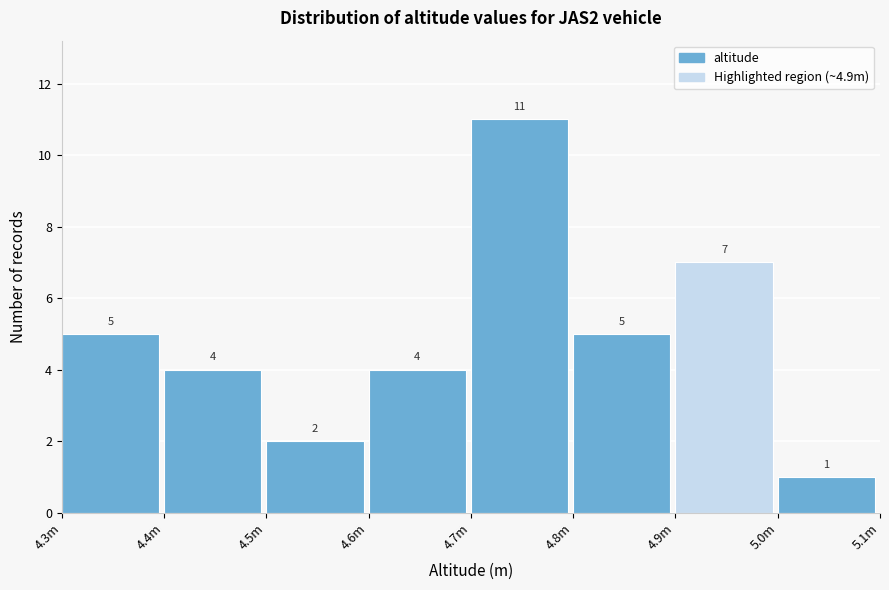

Reading left to right, transcribe all the data shown in this chart.

4.3m=5	4.4m=4	4.5m=2	4.6m=4	4.7m=11	4.8m=5	4.9m=7	5.0m=1